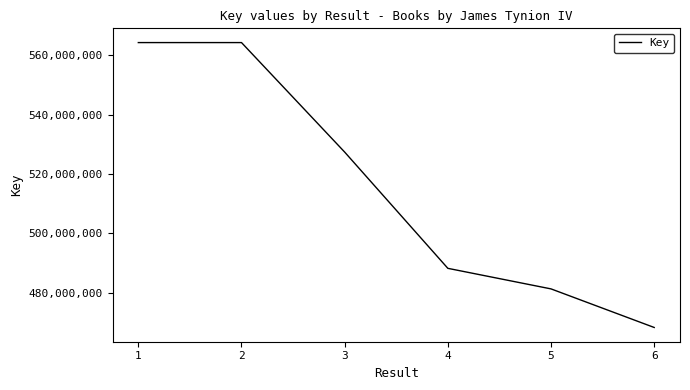

The value at 1 is 564254731. True or false?

True